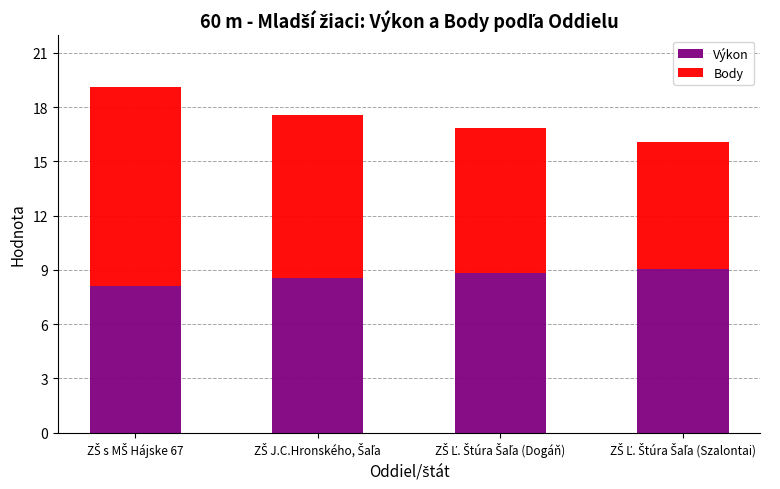

Reading left to right, what are the values for Výkon?

8.1	8.6	8.8	9.1